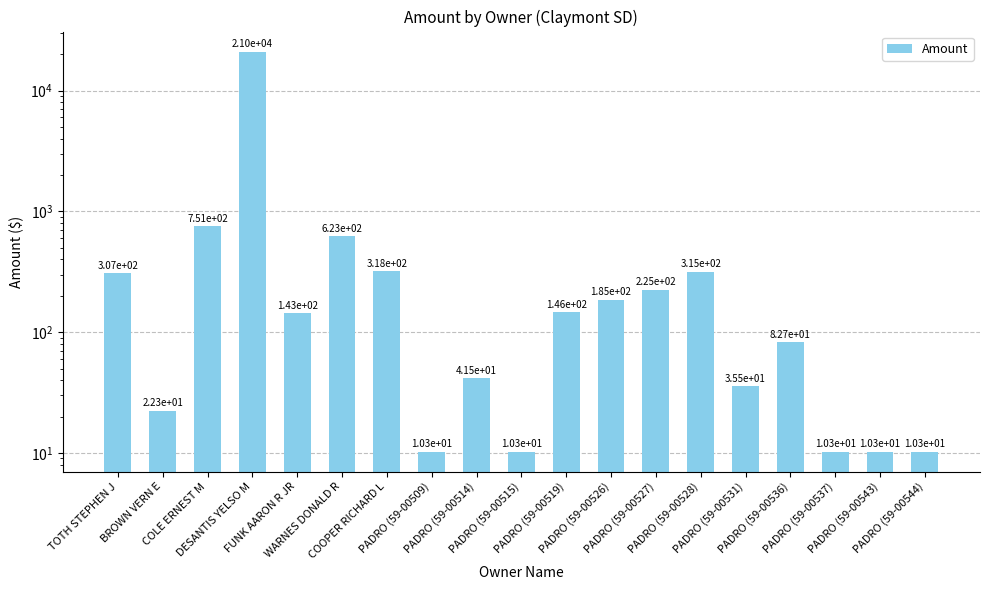

What is the sum of all values?

24284.9